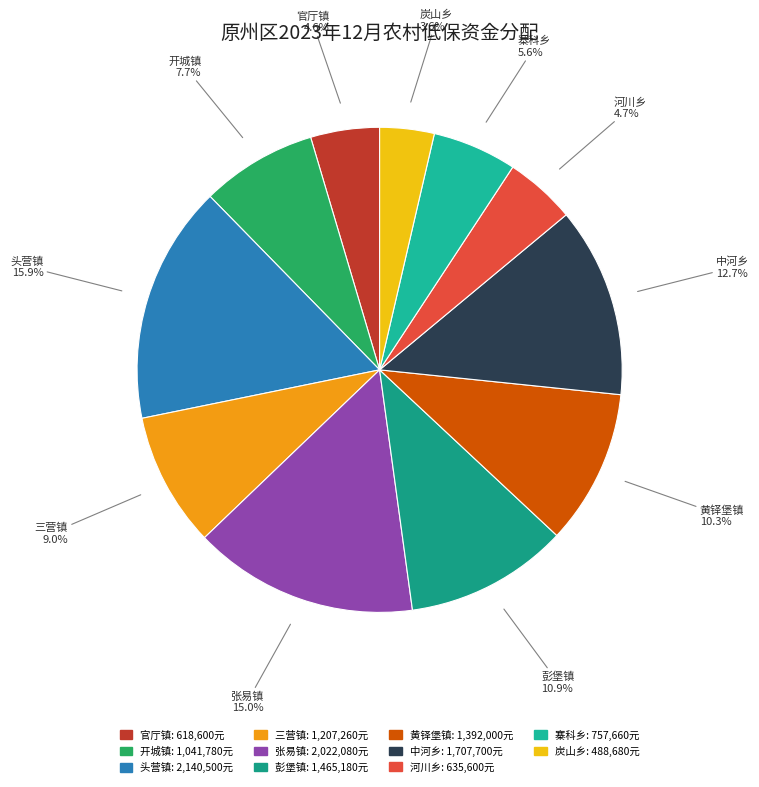

To the nearest percent, what percentage of the pie is 中河乡?

13%